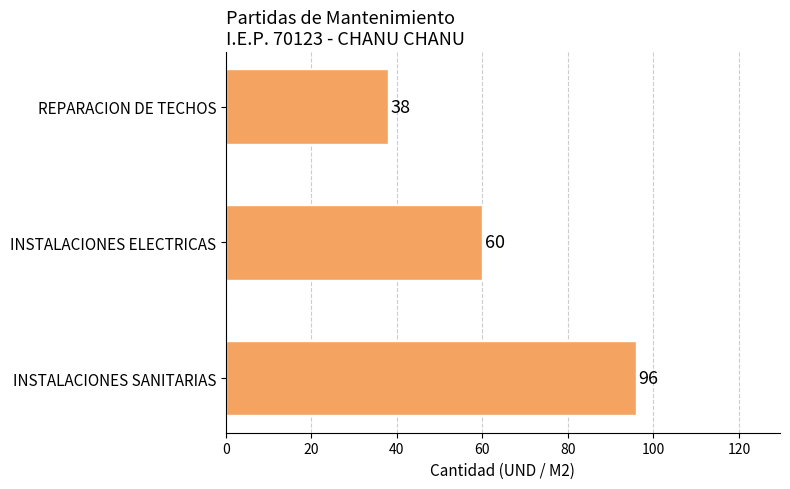

Are the bars horizontal?

Yes